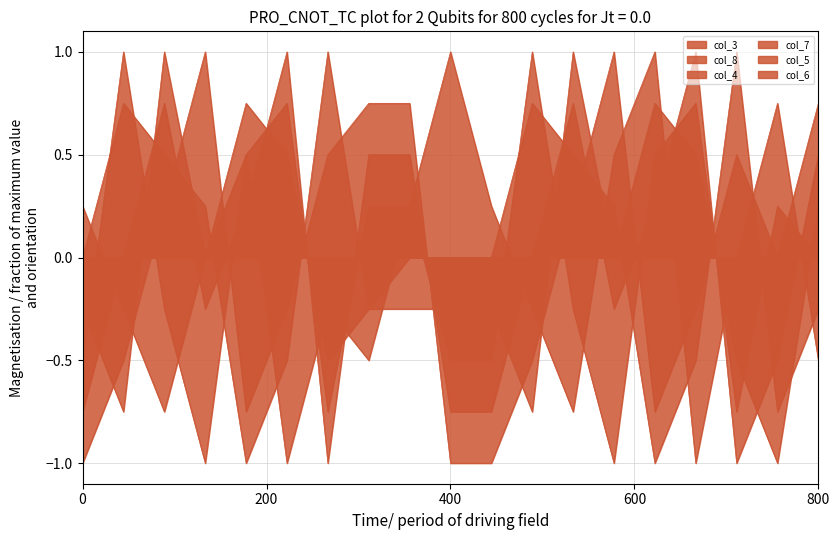

What is the value of the col_8 point at the 16th from the left?

1.0